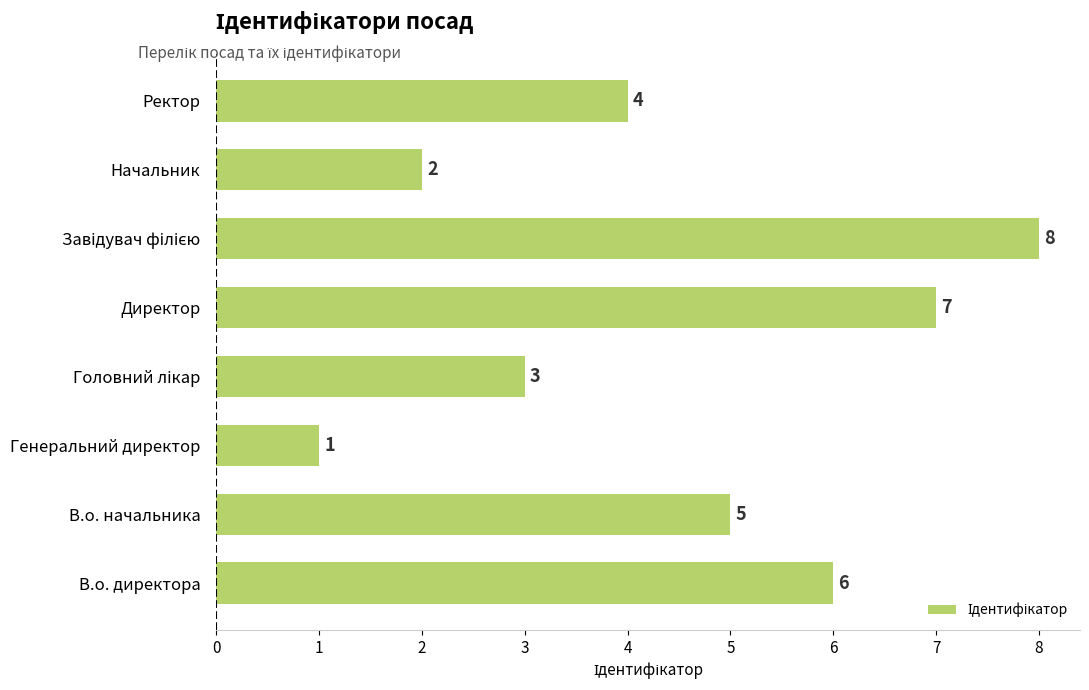

Does the chart contain stacked bars?

No